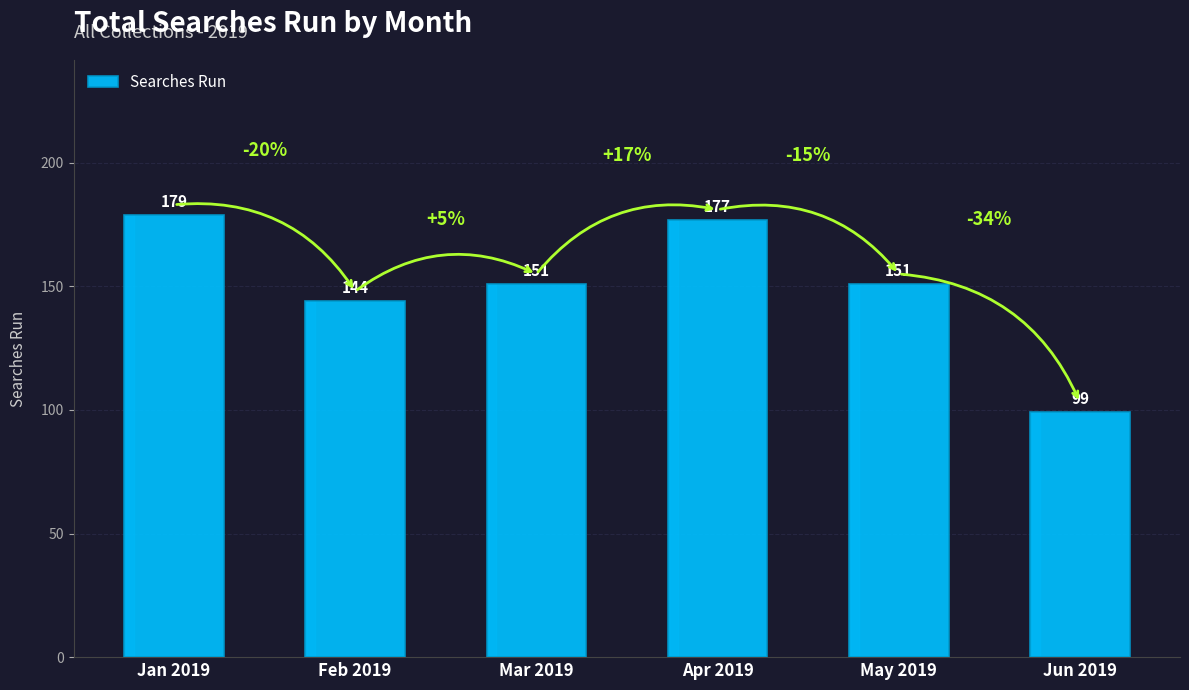

Is it true that the value at May 2019 is 232?

False